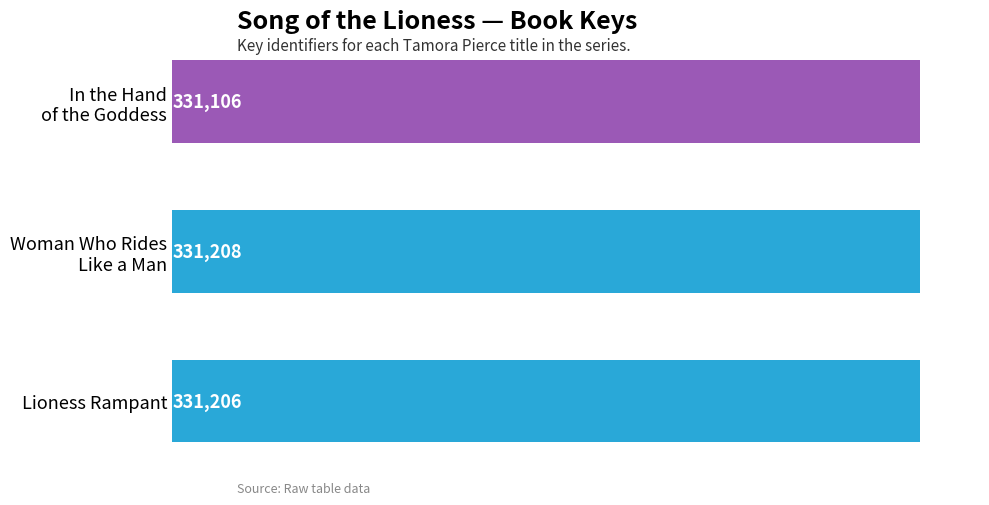

What is the difference between the second highest and minimum values?

100